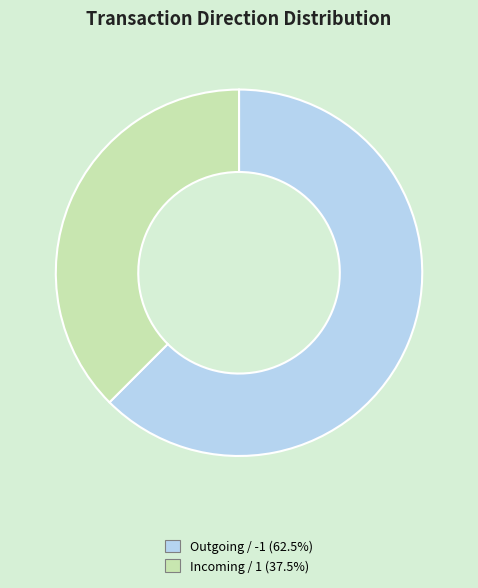

Is there any slice that represents more than half of the pie?

Yes